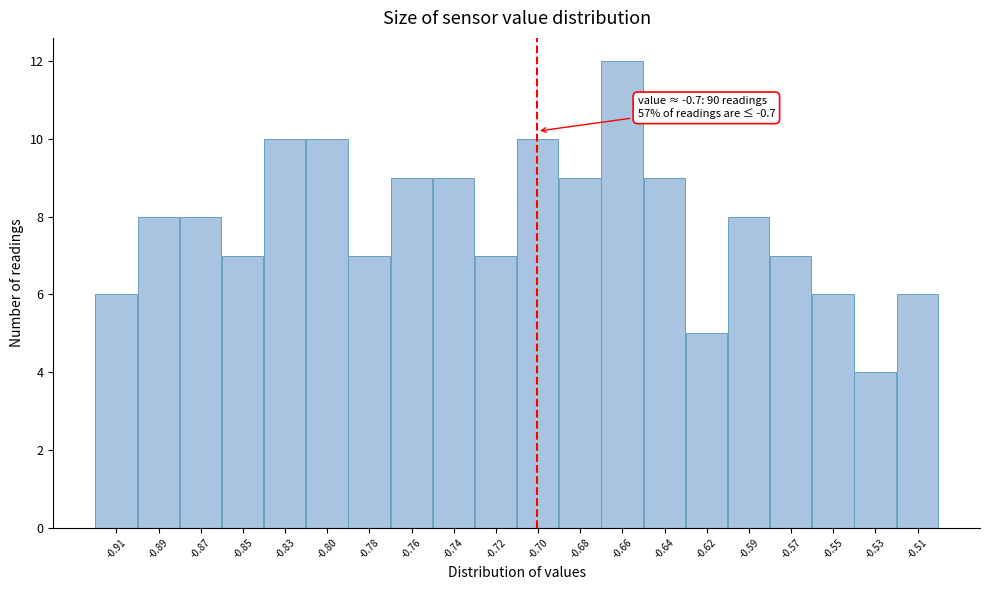

Which range on the x-axis has the tallest bar?

-0.668 to -0.647